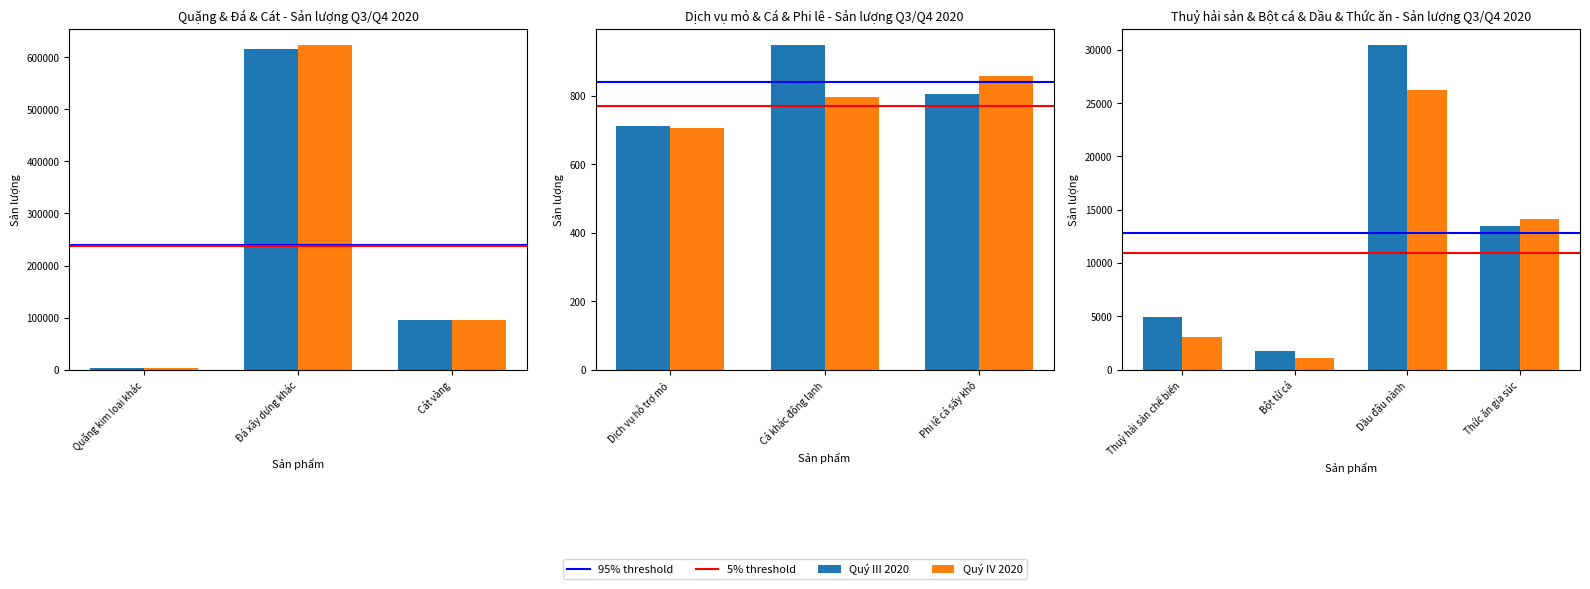

What is the total value across all series at Cá khác đông lạnh?

1745.7